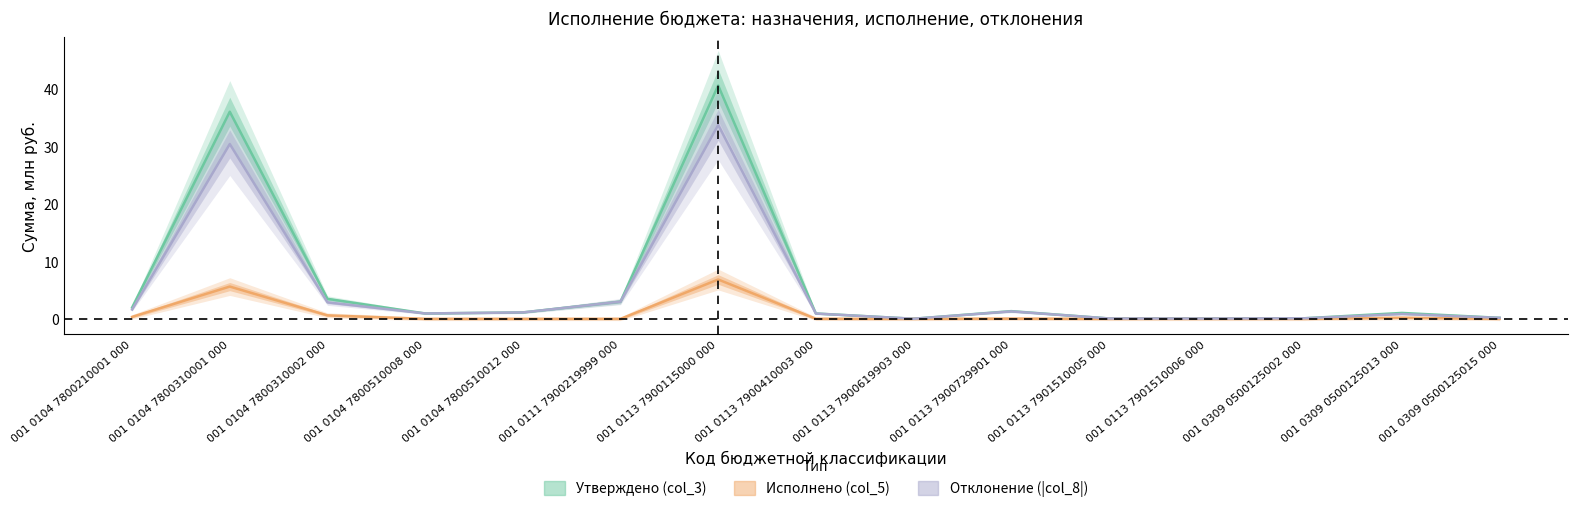

At which category does Исполнено (col_5) reach its first local valley?

001 0113 7900619903 000